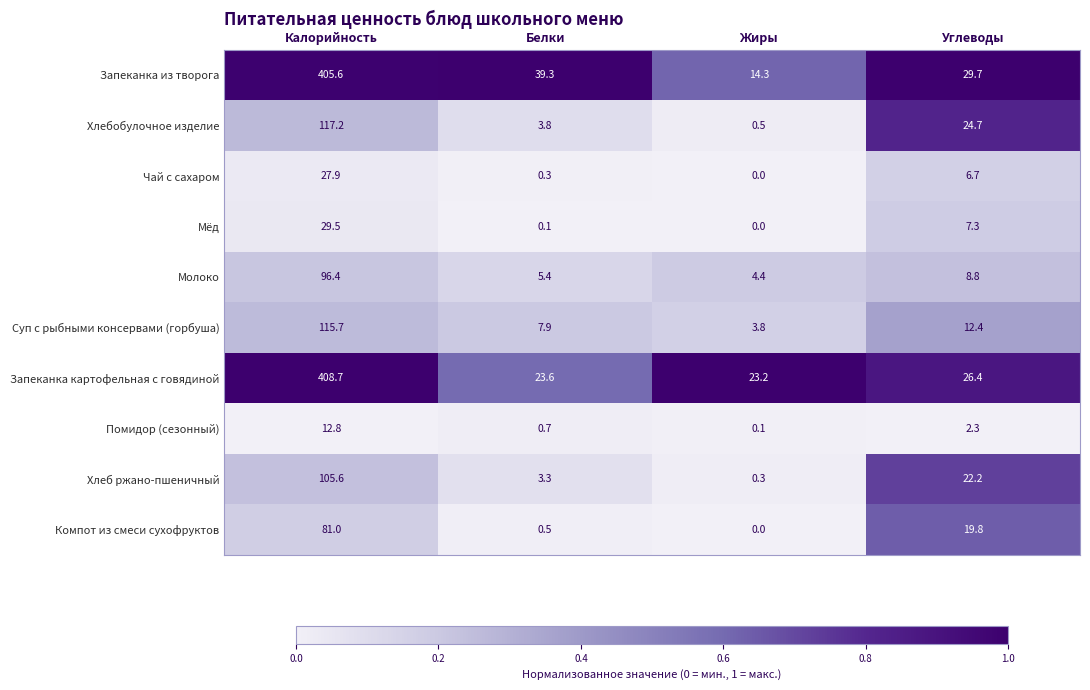

Rank the categories by Помидор (сезонный) value from highest to lowest.

Калорийность, Углеводы, Белки, Жиры